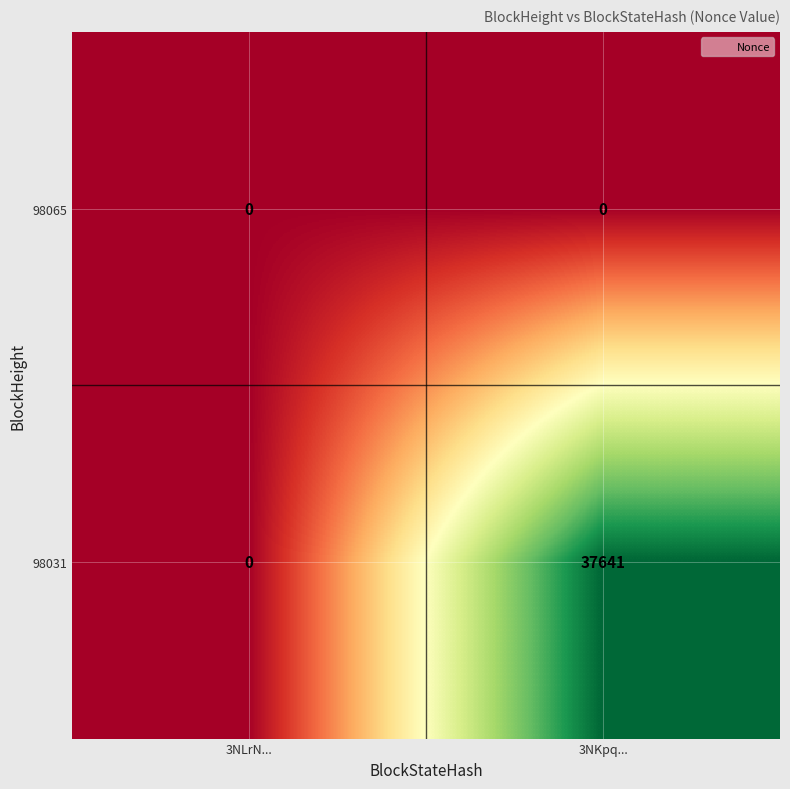

Reading left to right, what are all the values shown in this chart?

98065: 3NLrN...=0	3NKpq...=0
98031: 3NLrN...=0	3NKpq...=37641